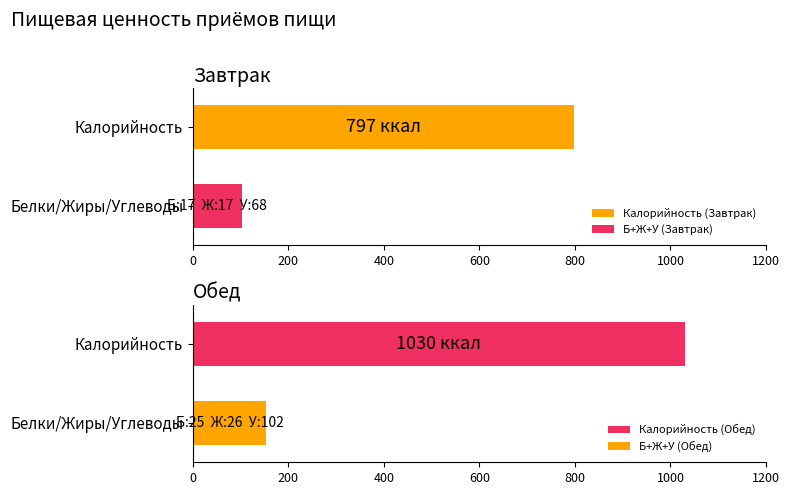

At how many categories does at least one series exceed 696?

2